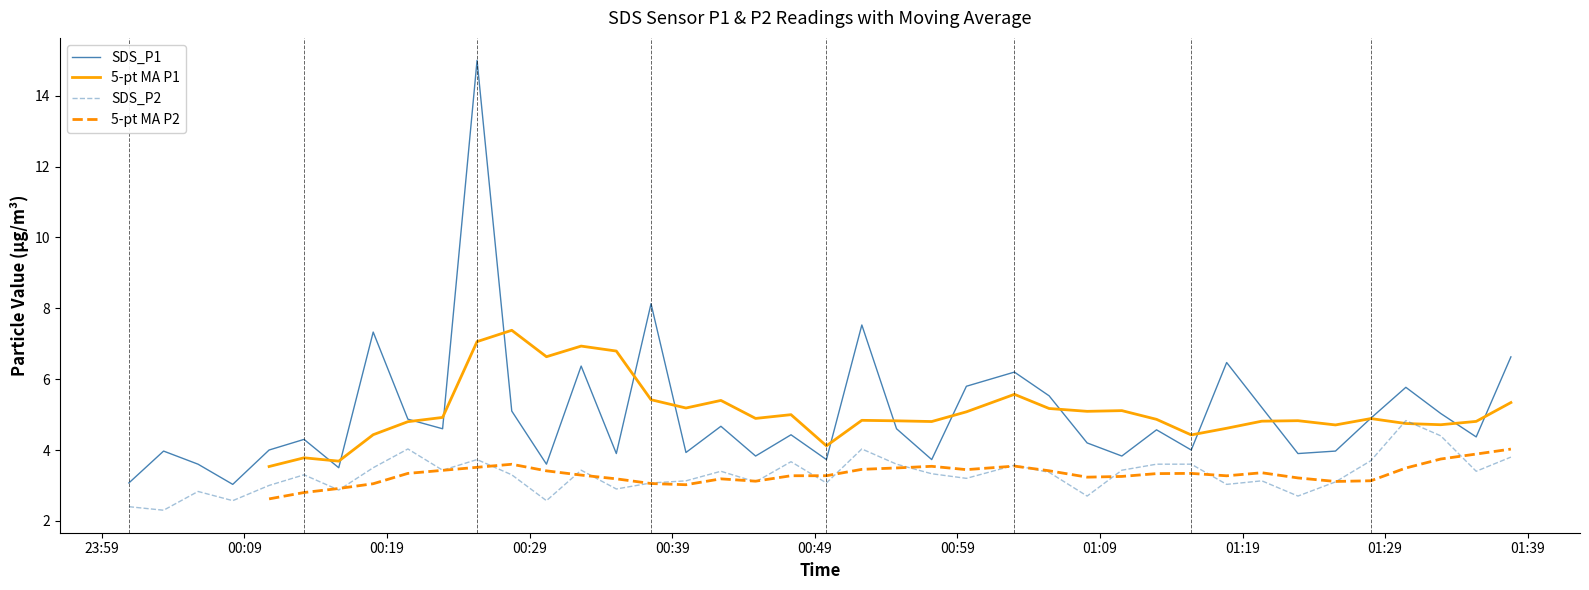

In SDS_P2, how many points are higher than both neighbors (excluding endpoints)?

11